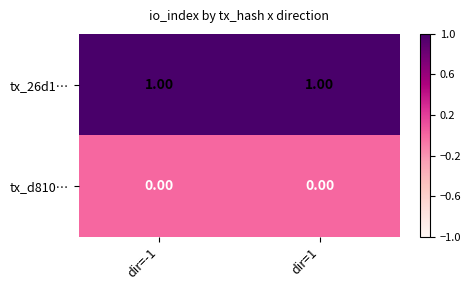

Rank the series at dir=1 from highest to lowest value.

tx_26d1…, tx_d810…